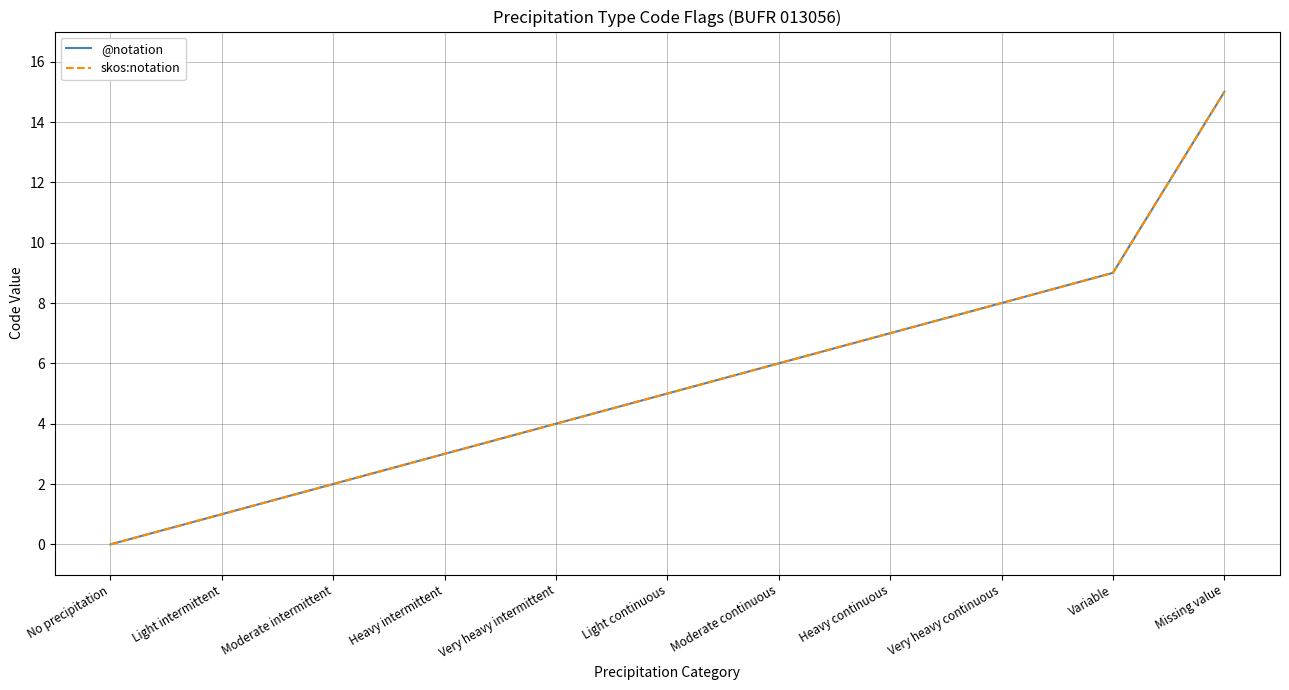

Does the chart display data point markers on the line(s)?

No